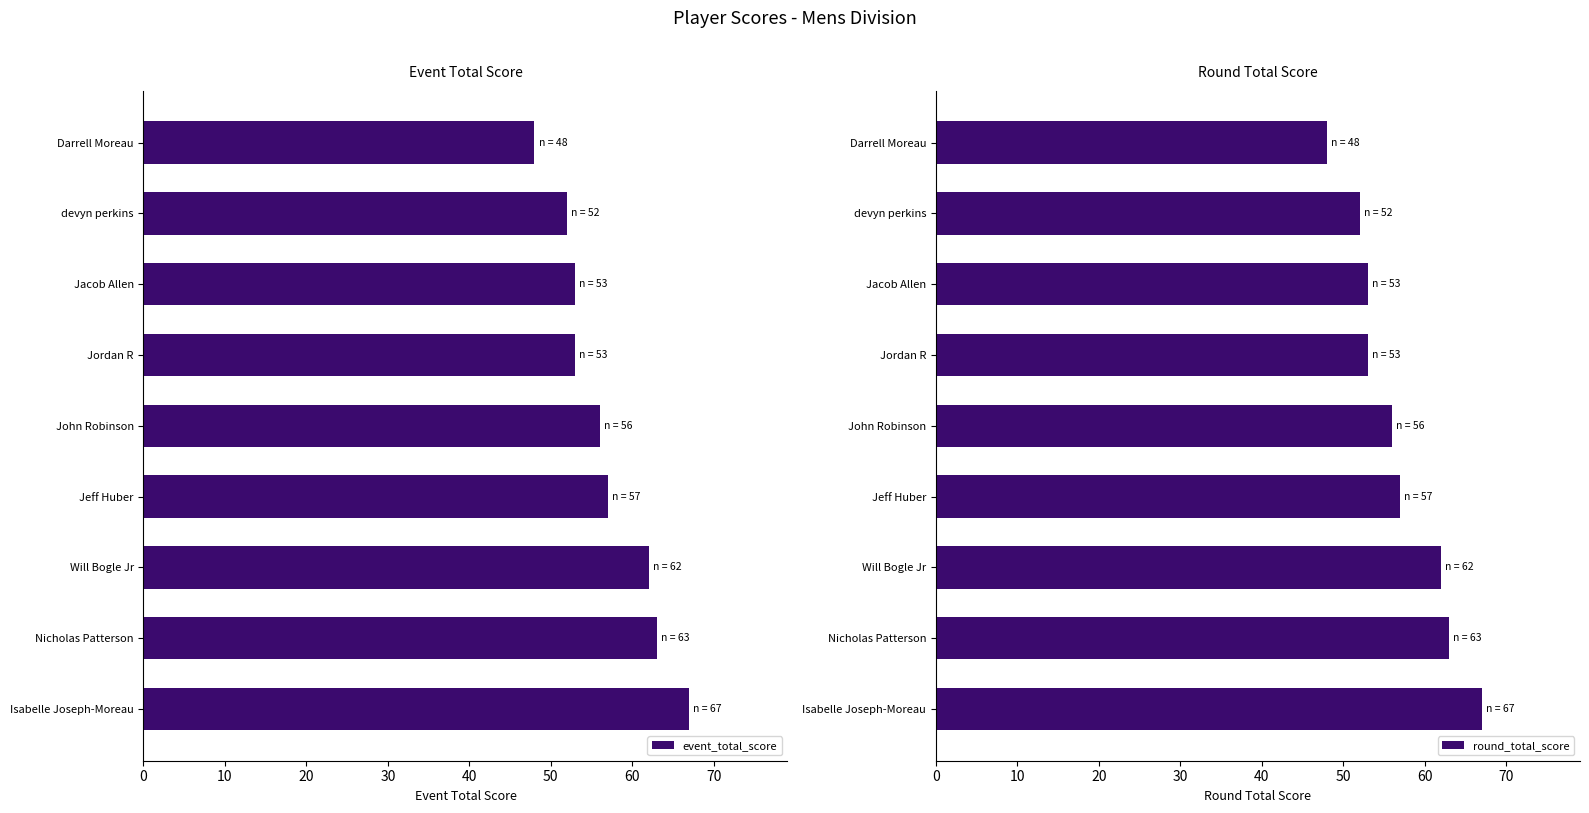

Which series has the largest total across all categories?

event_total_score